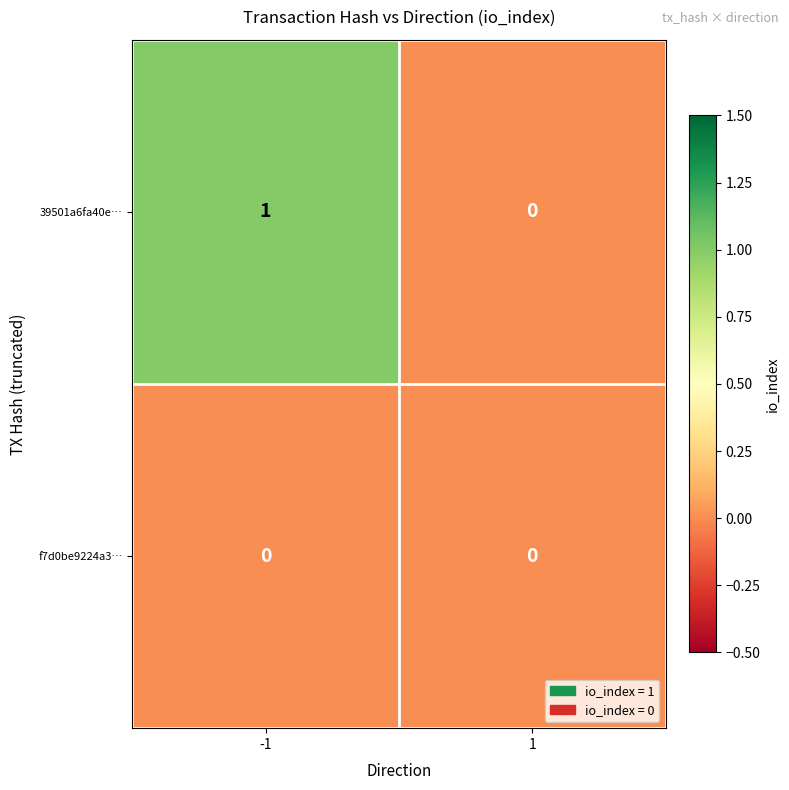

How many values in 39501a6fa40e… are above zero?

1